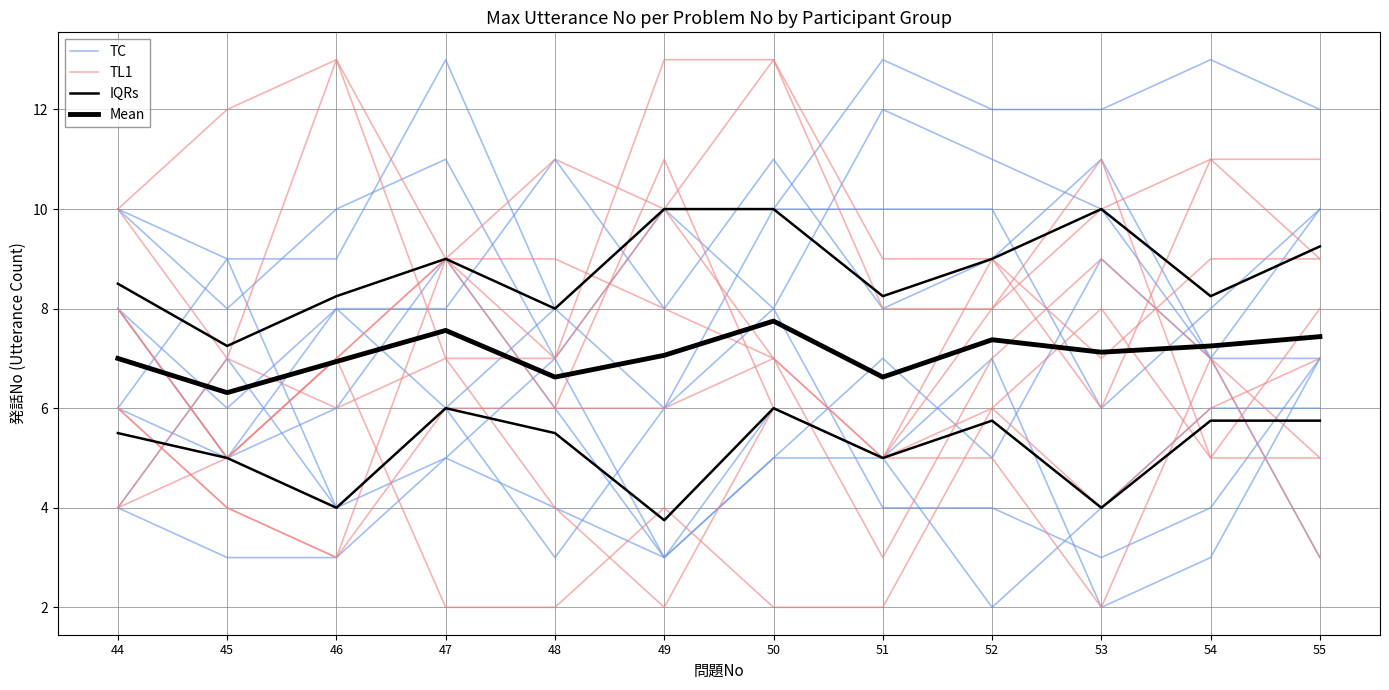

At which category is the sum across all series the highest?

55